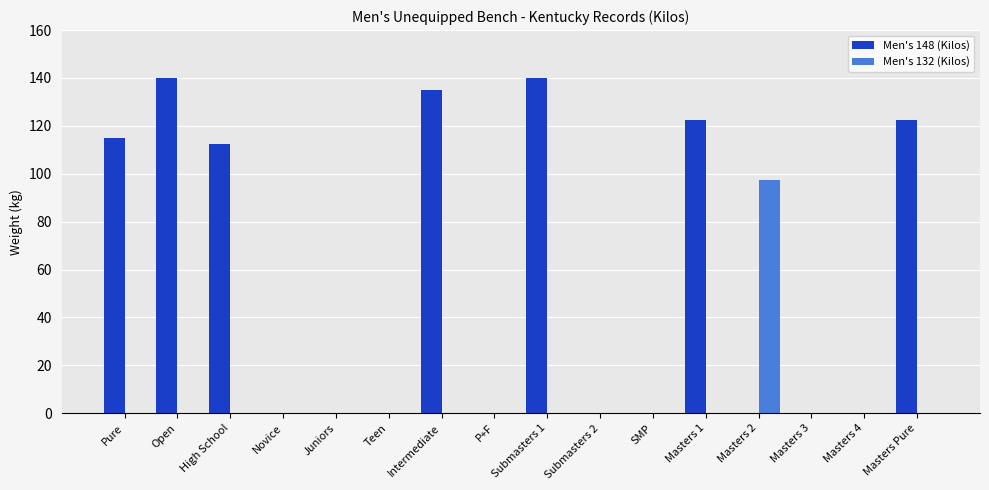

Count the number of data series in this chart.

2